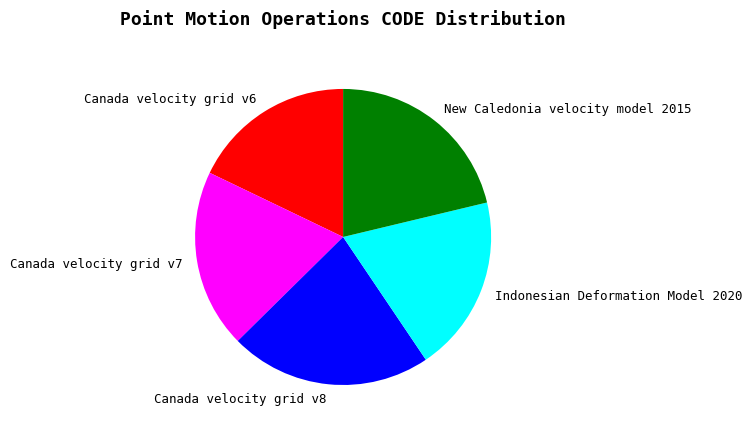

Which category has the smallest portion of the pie?

Canada velocity grid v6